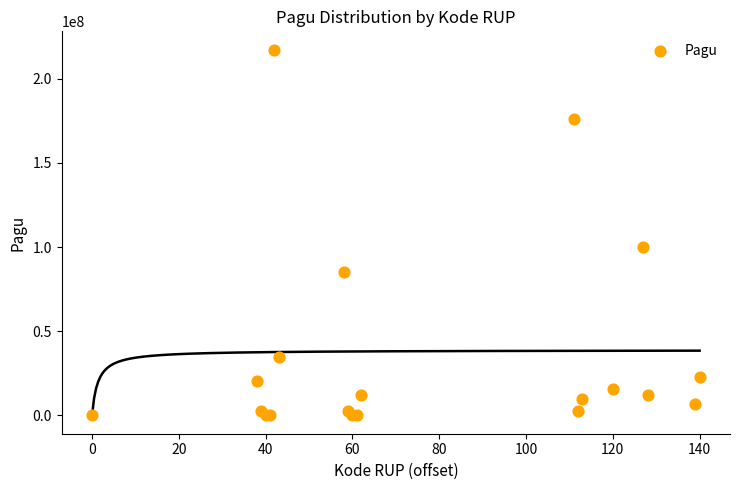

What Y value in the scatter plot is closest to 108800000?

99958000